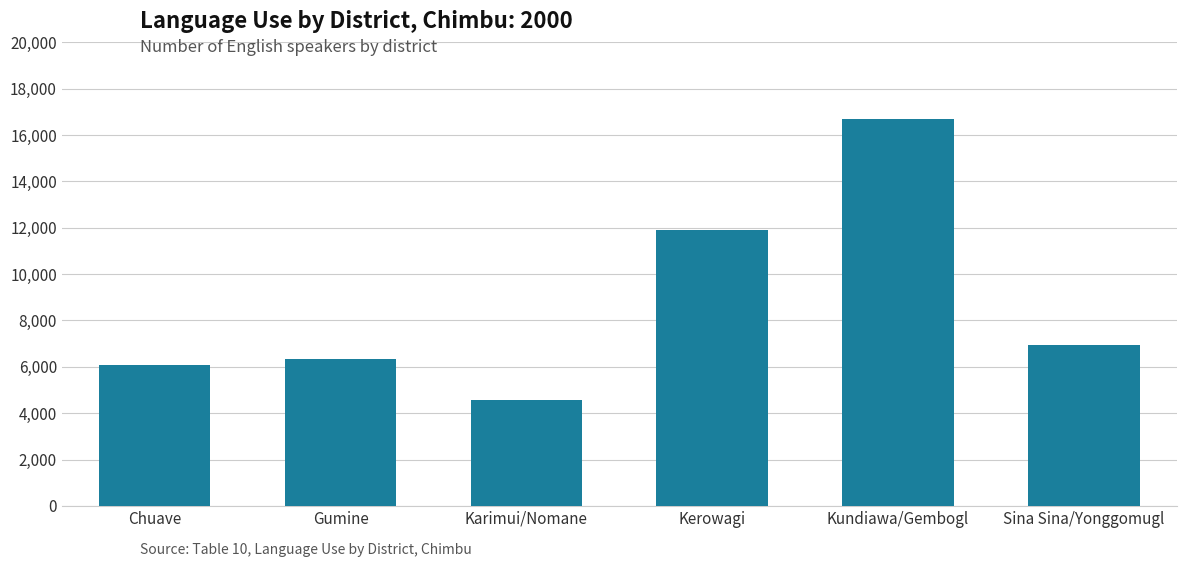

What is the greatest value displayed?

16689